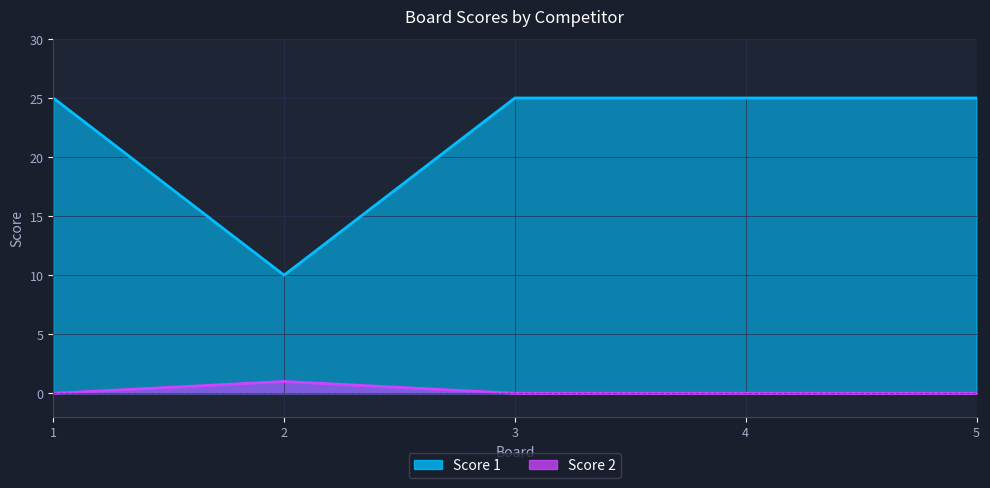

Does the chart display data point markers on the line(s)?

No